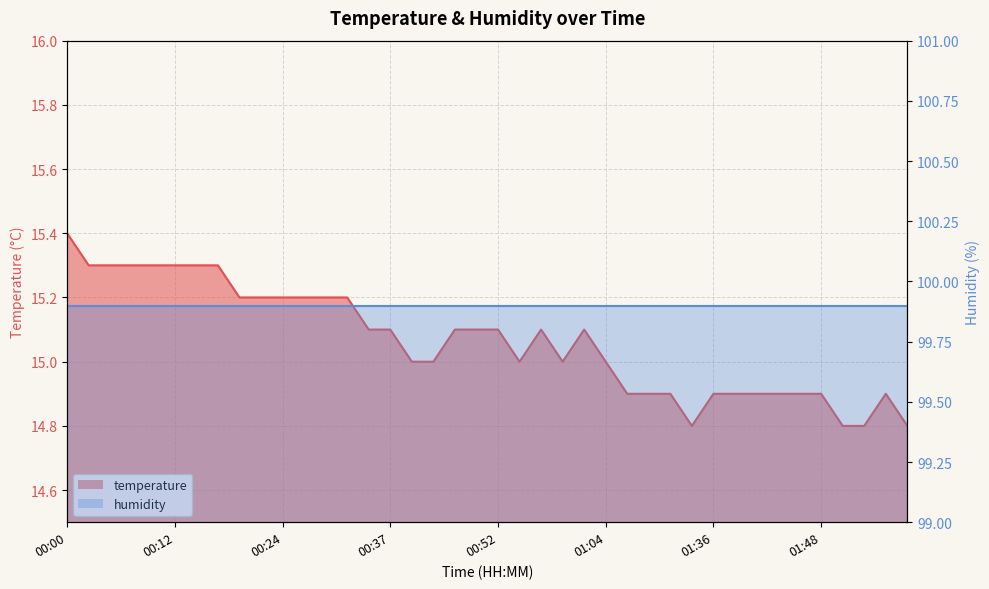

At which label is the value closest to 15?

00:39